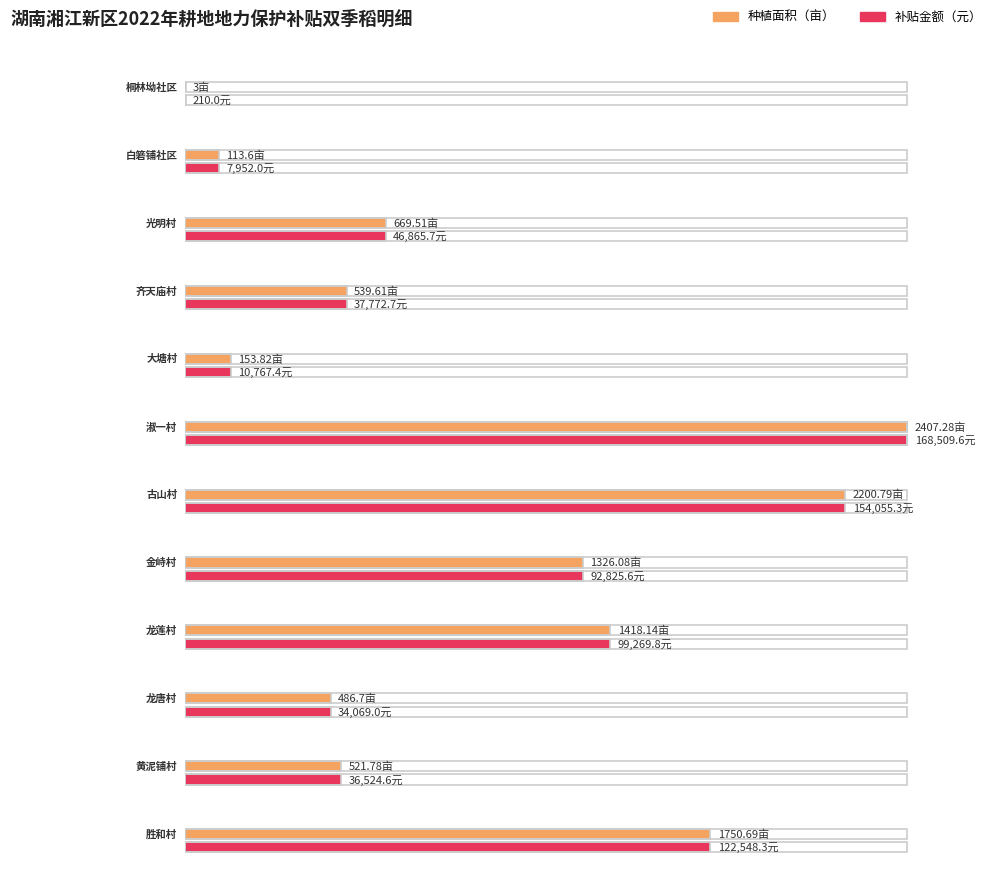

Is it true that 补贴金额（元） equals 154055.3 at 古山村?

True